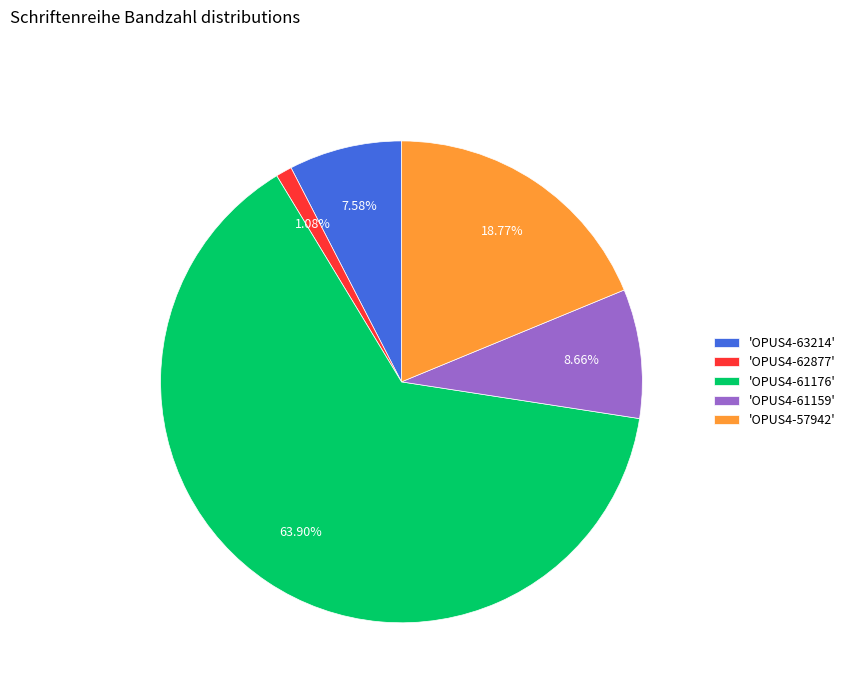

What is the majority slice?

'OPUS4-61176'